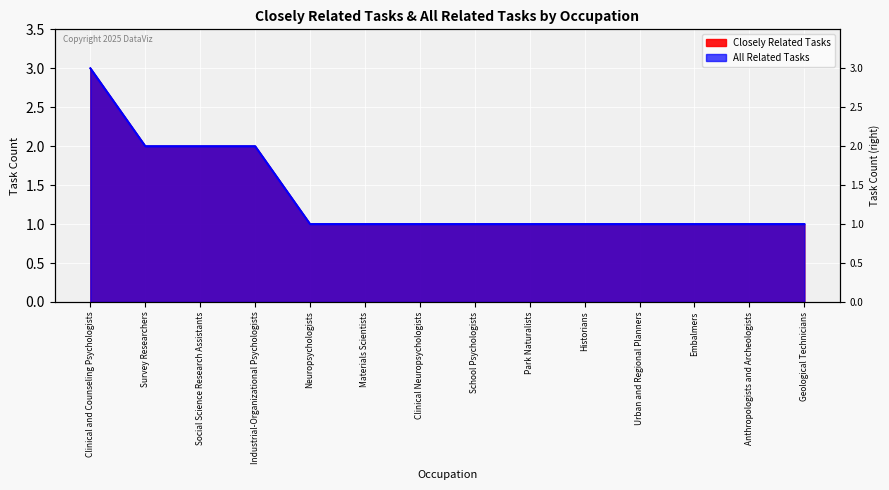

Reading right to left, list all the values displayed in this chart.

Closely Related Tasks: Geological Technicians=1	Anthropologists and Archeologists=1	Embalmers=1	Urban and Regional Planners=1	Historians=1	Park Naturalists=1	School Psychologists=1	Clinical Neuropsychologists=1	Materials Scientists=1	Neuropsychologists=1	Industrial-Organizational Psychologists=2	Social Science Research Assistants=2	Survey Researchers=2	Clinical and Counseling Psychologists=3
All Related Tasks: Geological Technicians=1	Anthropologists and Archeologists=1	Embalmers=1	Urban and Regional Planners=1	Historians=1	Park Naturalists=1	School Psychologists=1	Clinical Neuropsychologists=1	Materials Scientists=1	Neuropsychologists=1	Industrial-Organizational Psychologists=2	Social Science Research Assistants=2	Survey Researchers=2	Clinical and Counseling Psychologists=3